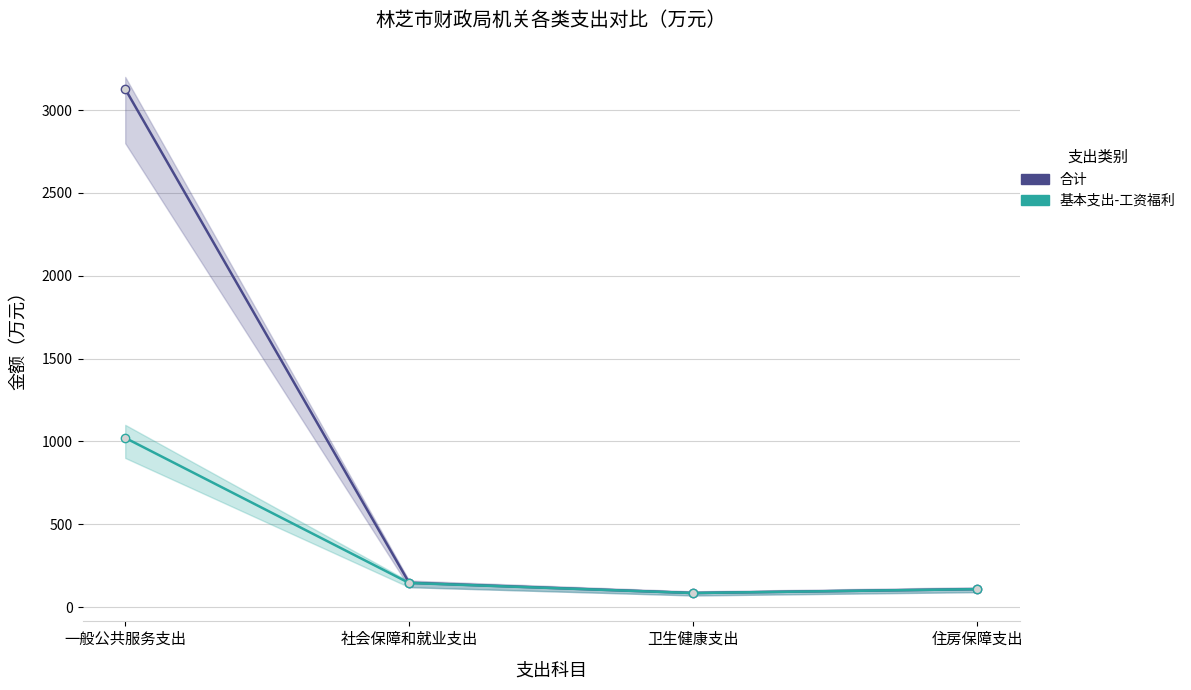

Which label corresponds to the smallest value in the chart?

卫生健康支出